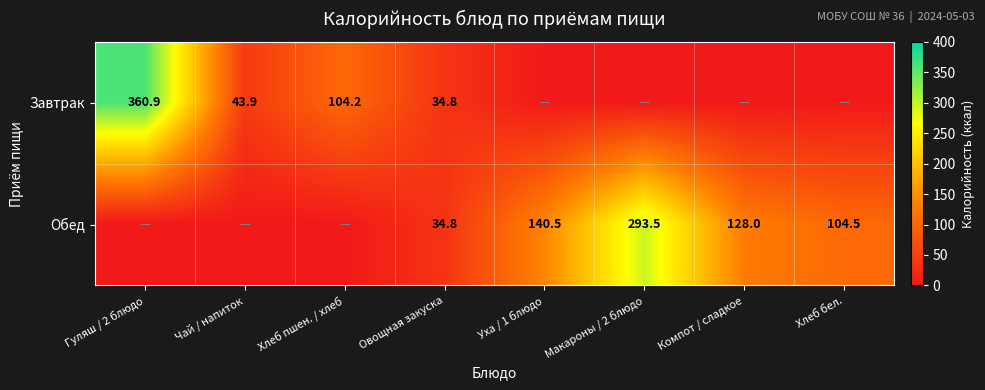

The Обед series shows 140.5 at Уха / 1 блюдо. True or false?

True